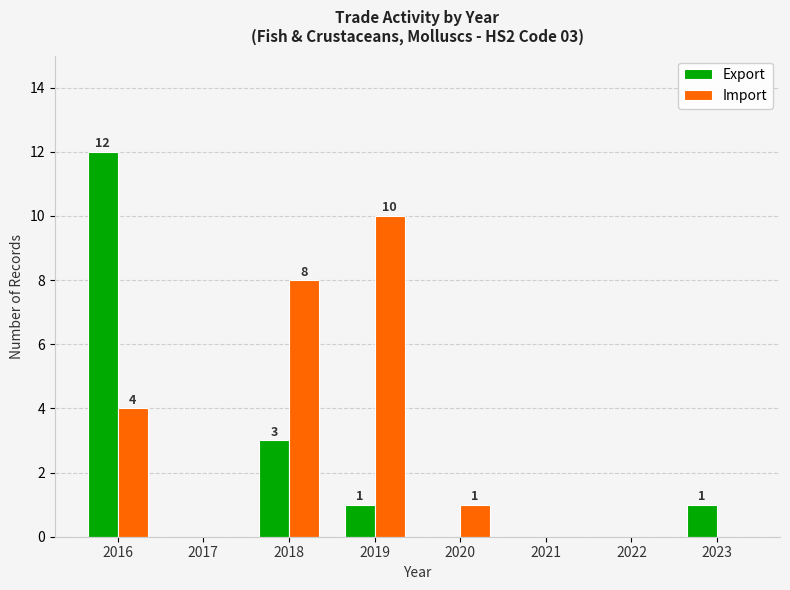

Where does the Import series first go above 1?

2016